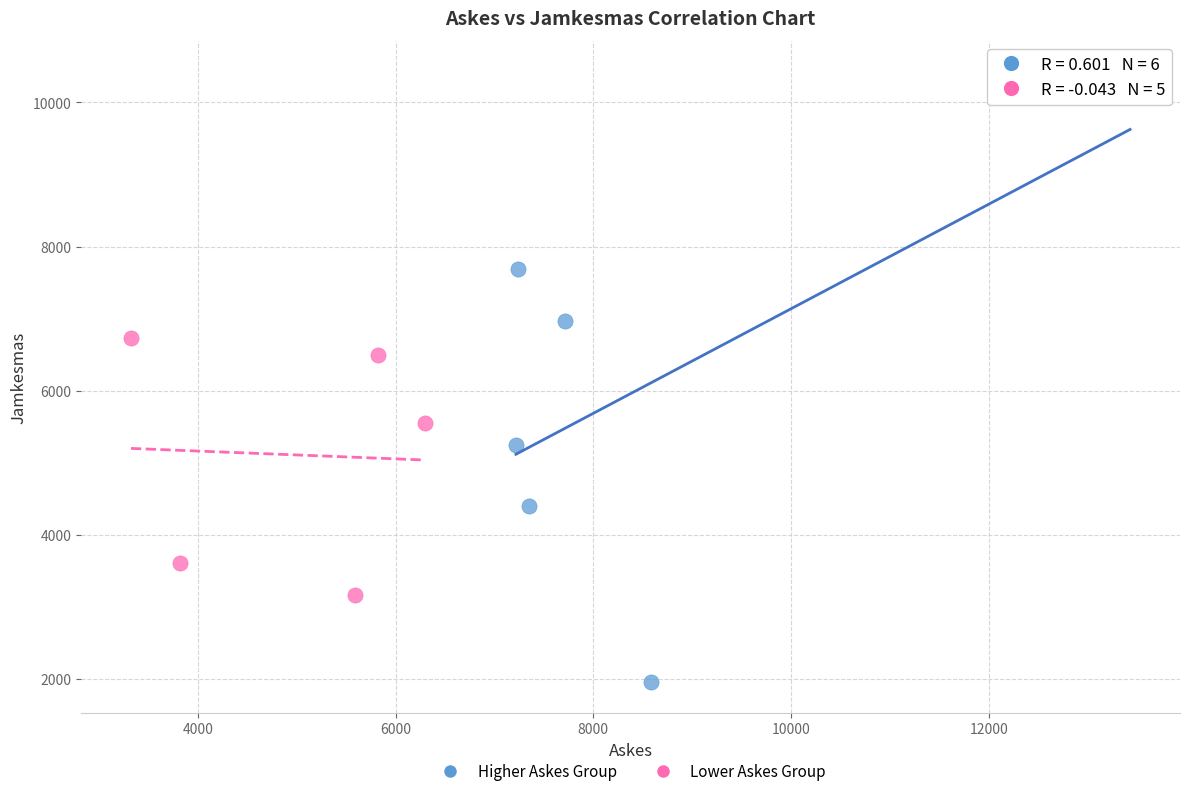

Which series contains the highest Y value?

Higher Askes Group